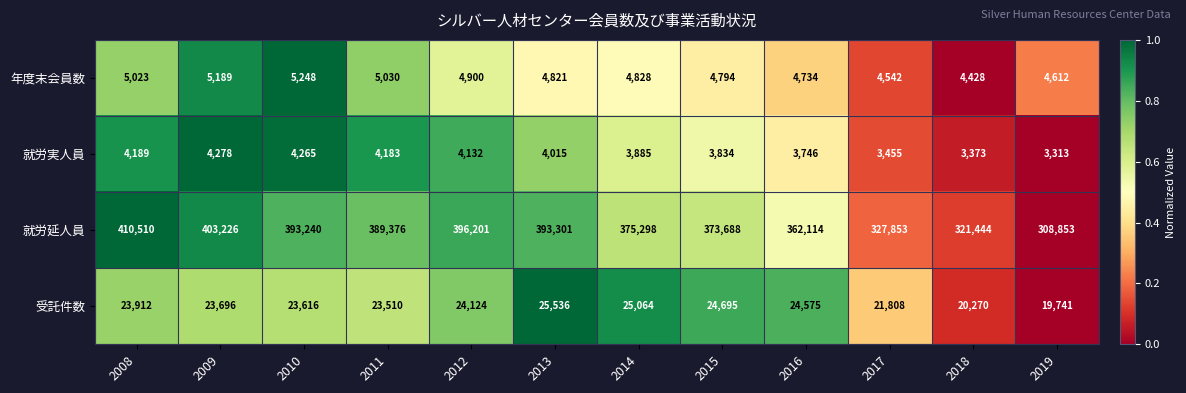

How many series are shown in this chart?

4